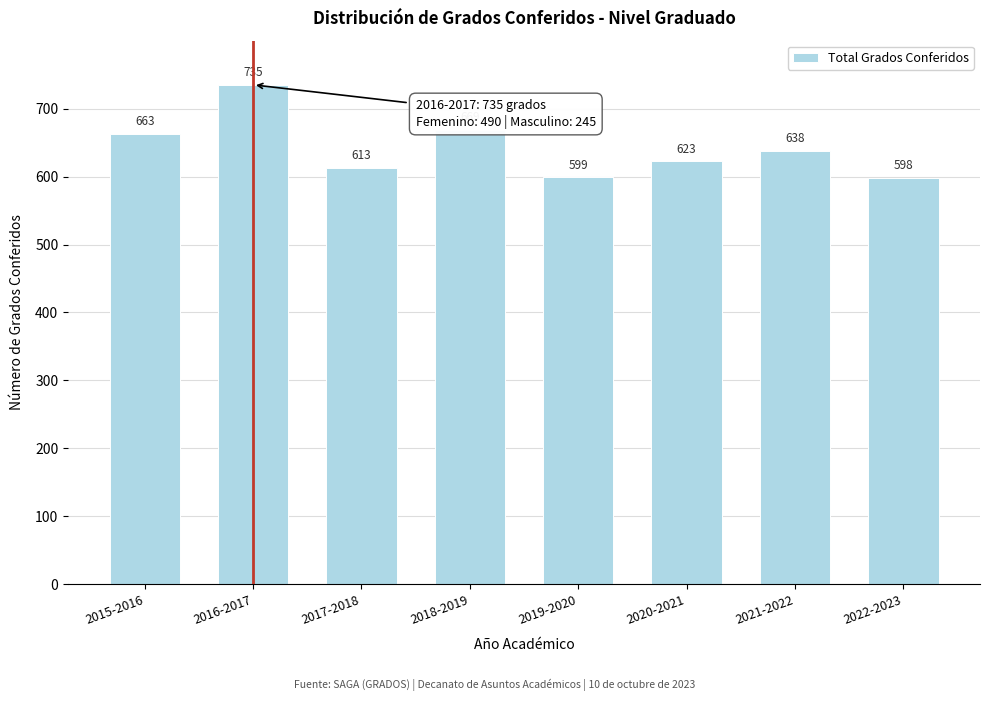

Reading left to right, what are all the values shown in this chart?

663	735	613	669	599	623	638	598